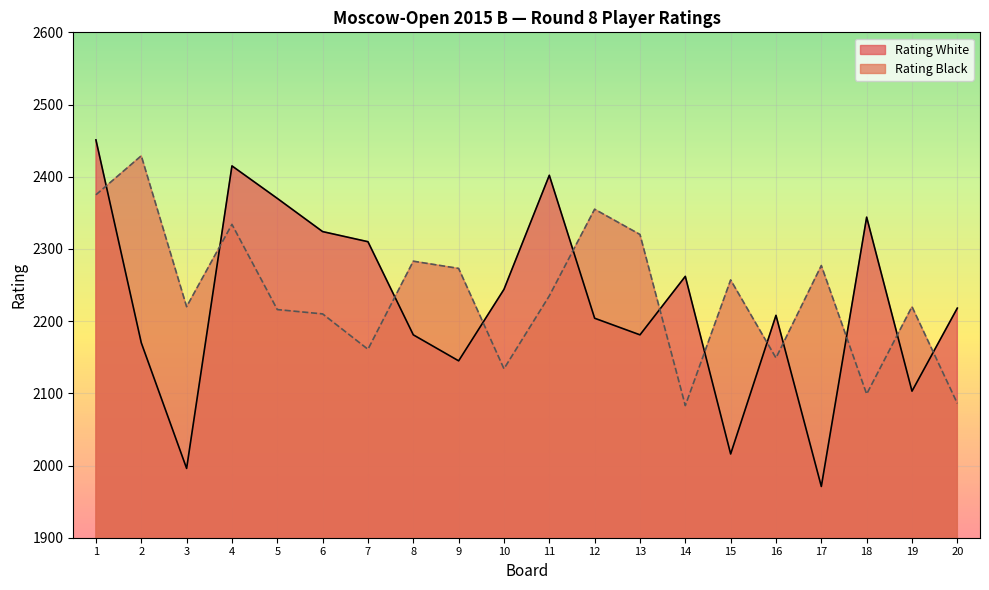

The Rating_White series shows 1474 at 1. True or false?

False